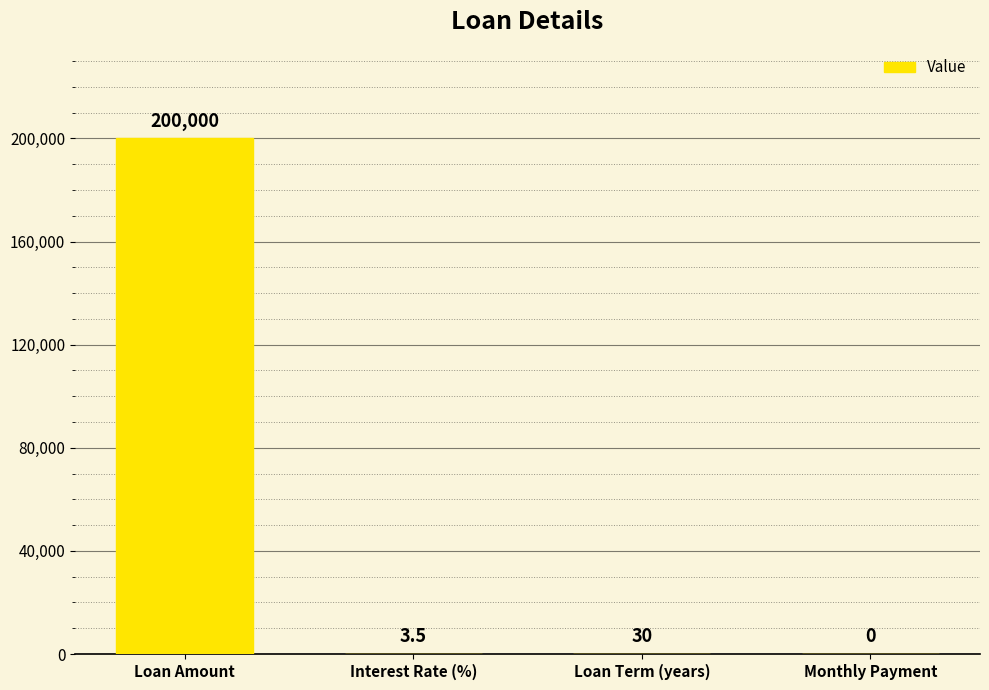

The chart shows a value of 30.0 at Loan Term (years). True or false?

True